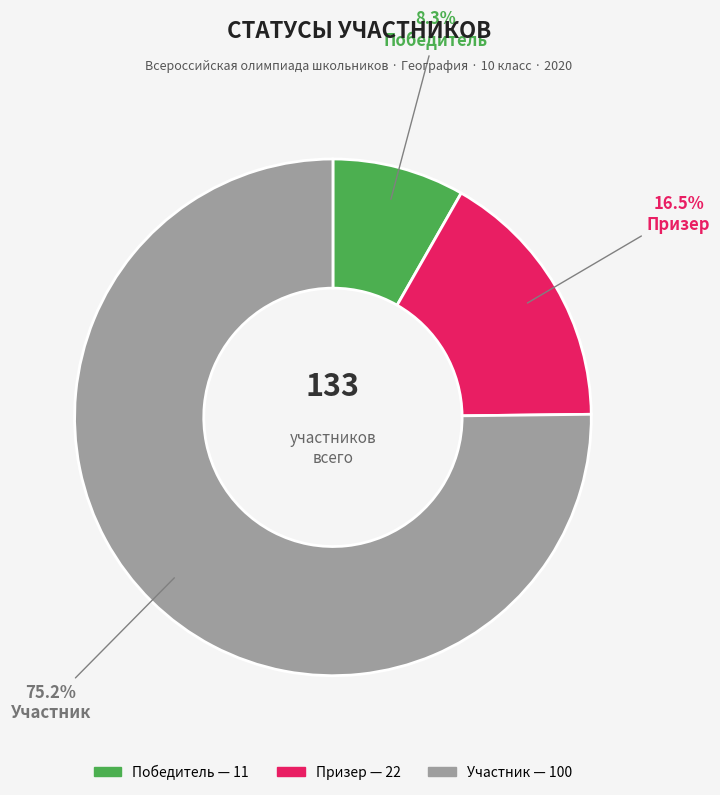

Count the number of slices in the pie.

3